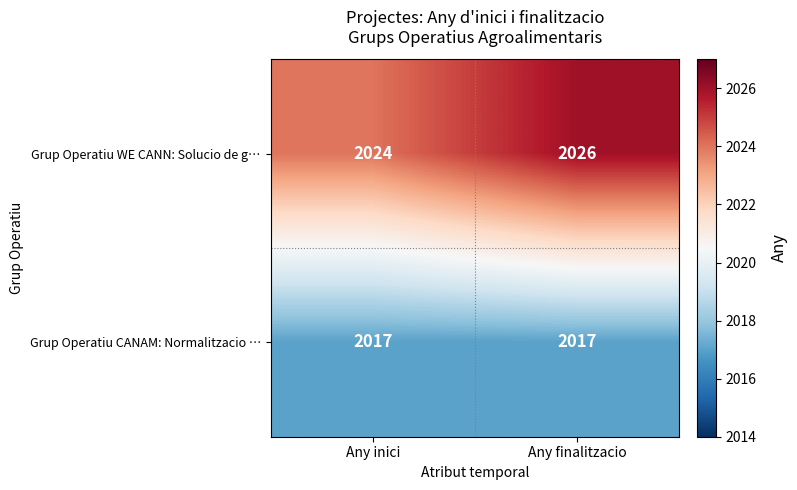

Rank the series at Any inici from highest to lowest value.

Grup Operatiu WE CANN: Solucio de g…, Grup Operatiu CANAM: Normalitzacio …